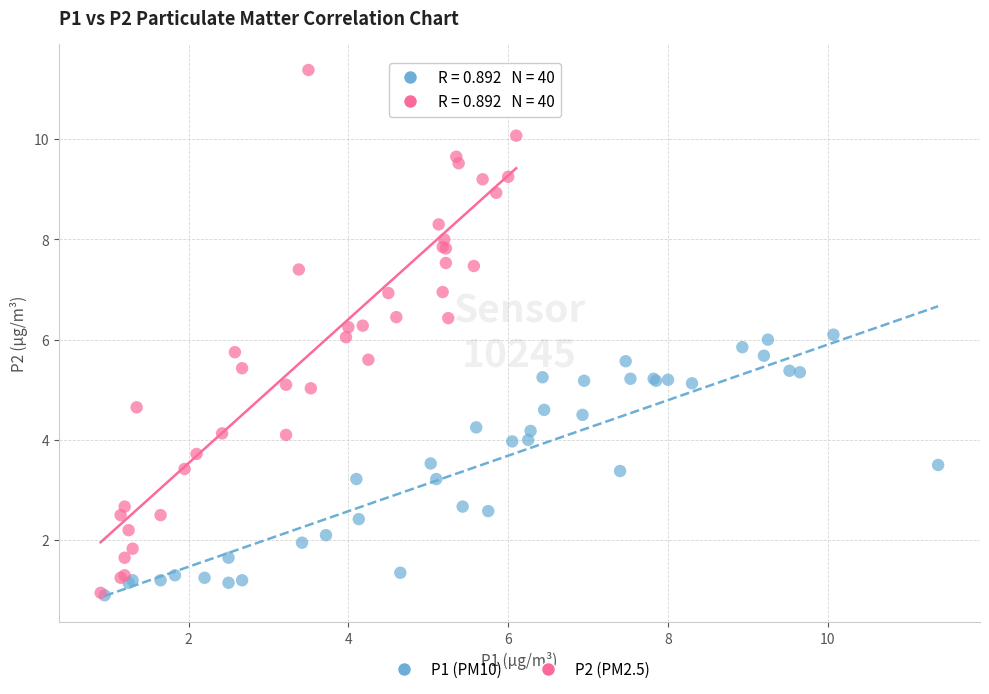

What are all the series names shown in the legend?

P1 (PM10), P2 (PM2.5)